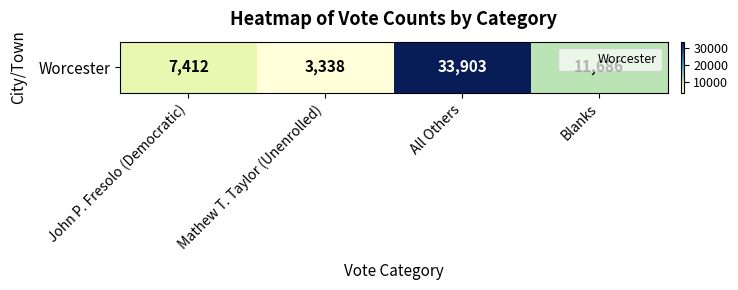

How many data points does each series have?

4